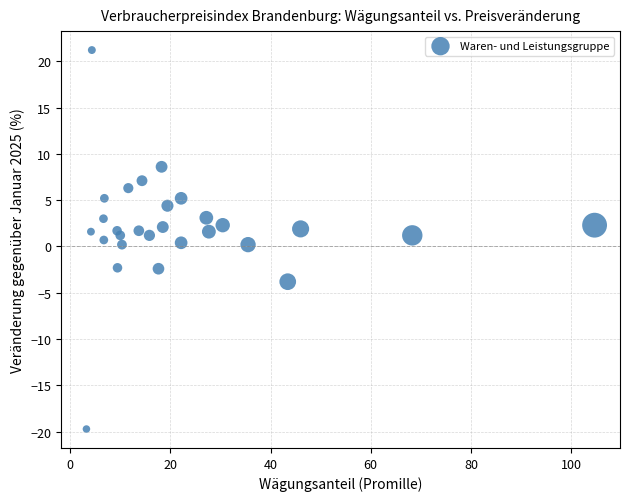

What is the range of Y values (max minus min)?

40.9